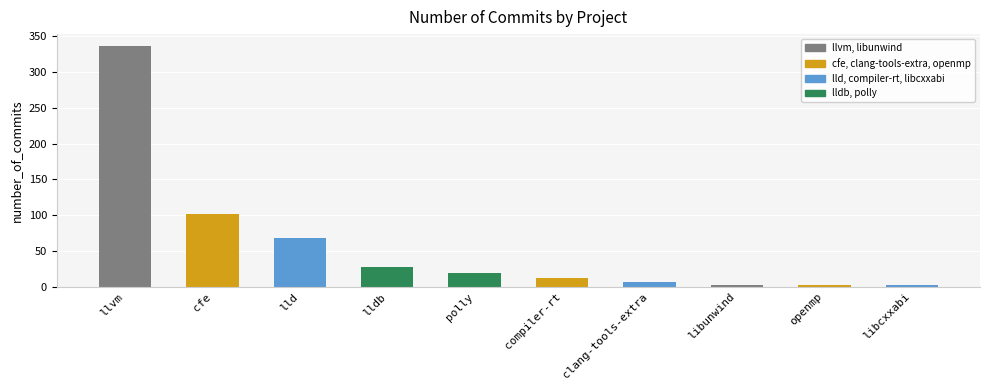

Between cfe and llvm, which is larger?

llvm